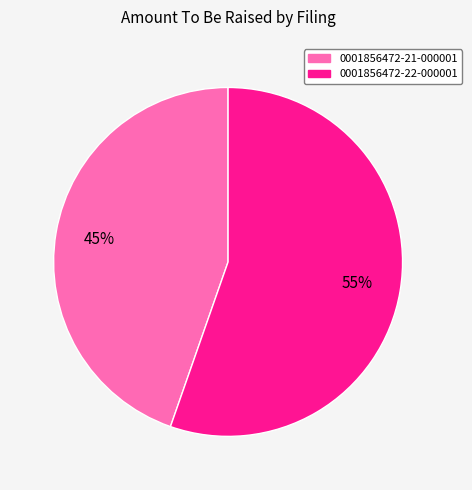

To the nearest percent, what portion does 0001856472-22-000001 represent?

55%